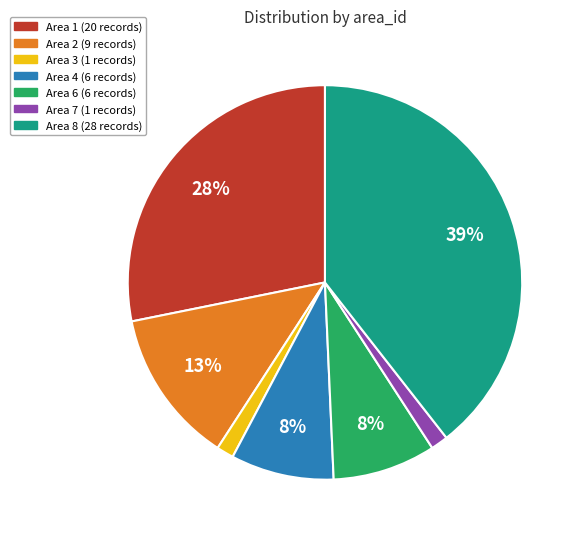

To the nearest percent, what is the average slice percentage?

14%